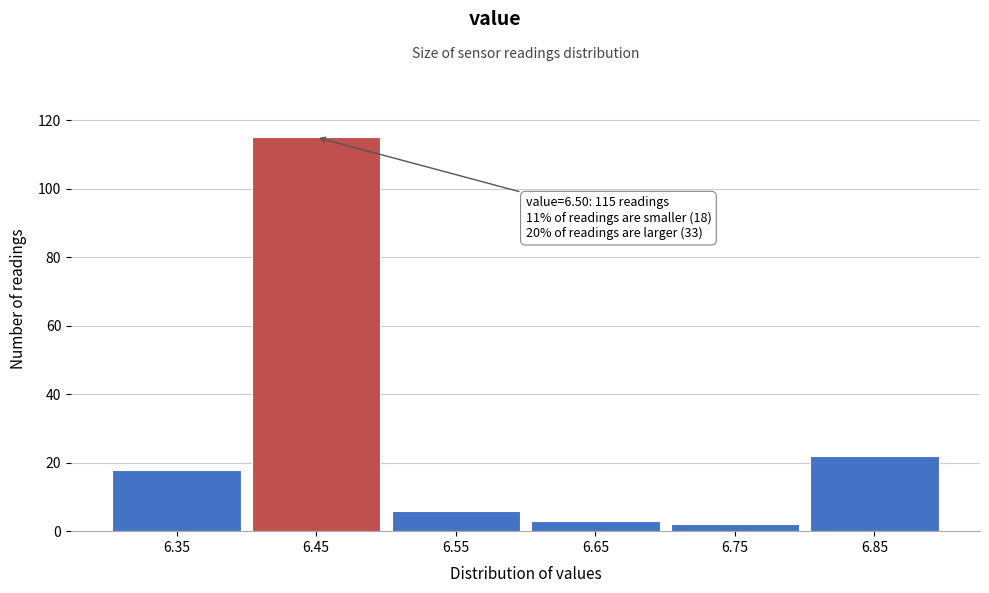

Reading right to left, list all the values displayed in this chart.

22	2	3	6	115	18